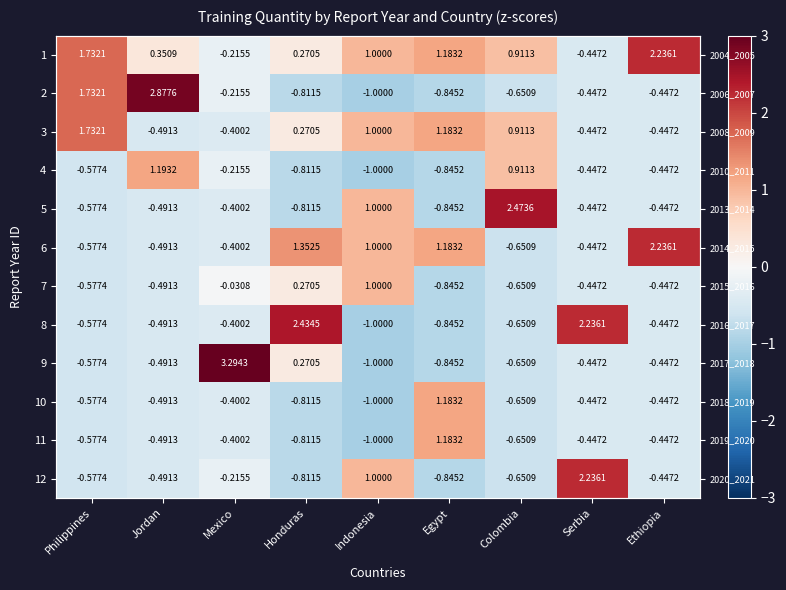

At how many categories does at least one series exceed 0?

9